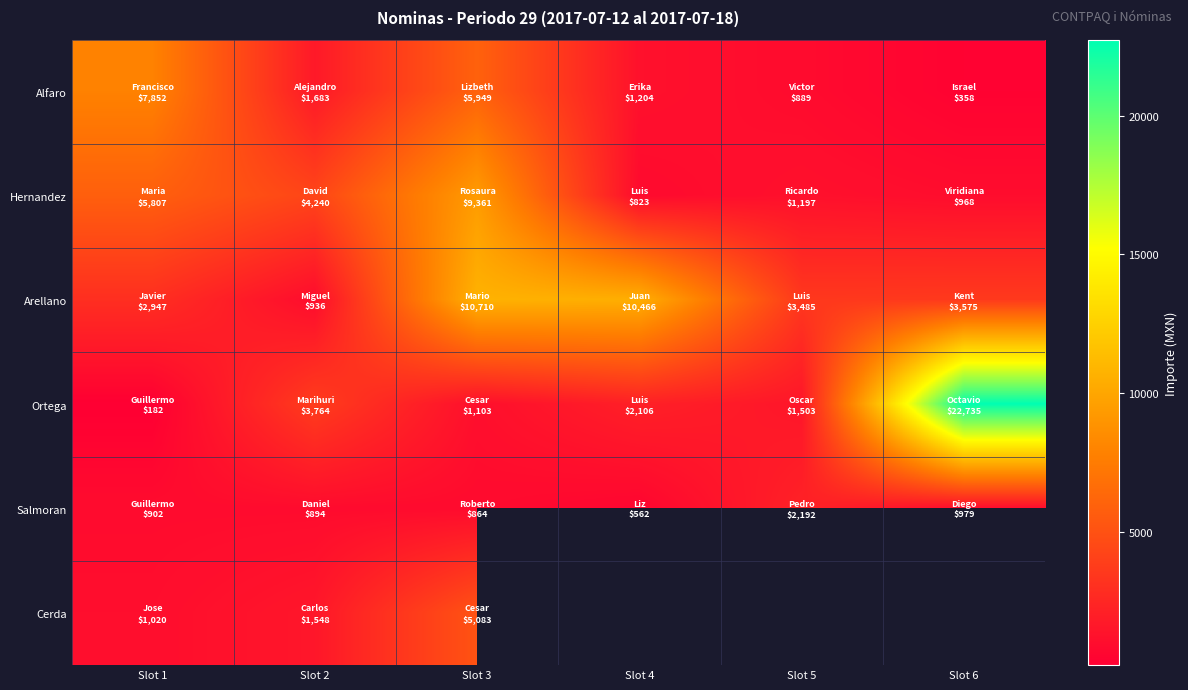

Which series changed the most between Slot 5 and Slot 6?

Ortega